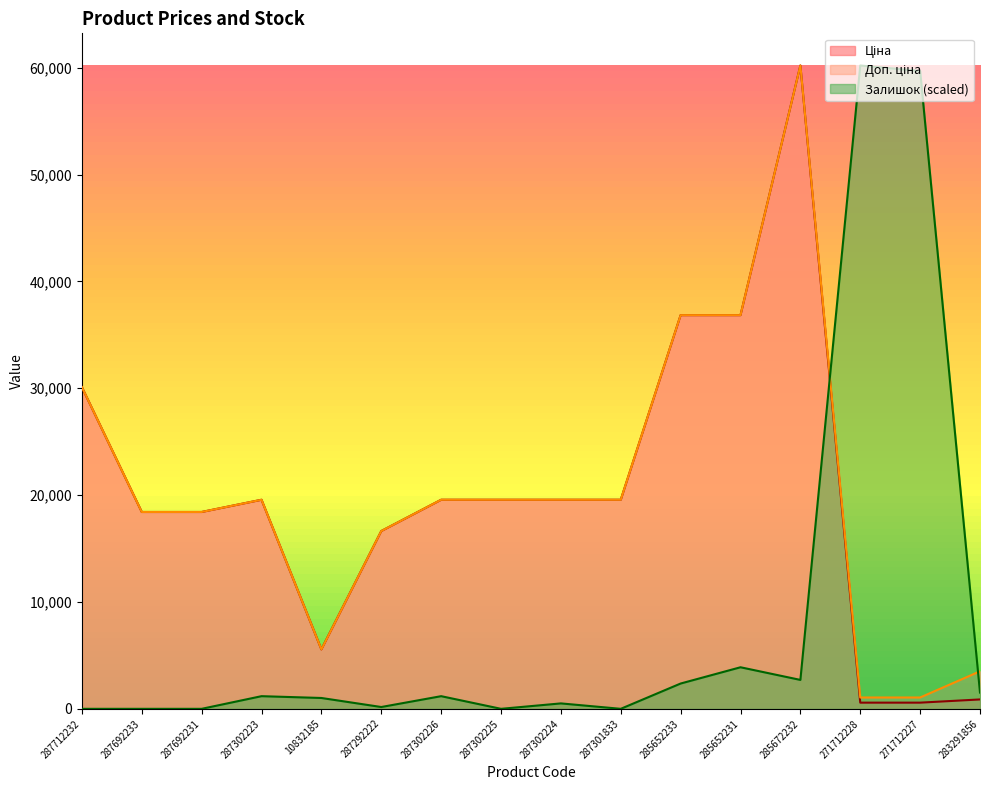

Reading left to right, list all the values displayed in this chart.

Ціна: 287712232=30102.8	287692233=18420.9	287692231=18420.9	287302223=19564.9	10832185=5560.3	287292222=16636.8	287302226=19564.9	287302225=19564.9	287302224=19564.9	287301833=19564.9	285652233=36841.8	285652231=36841.8	285672232=60205.6	271712228=578.1	271712227=578.1	283291856=878.0
Доп. ціна: 287712232=30102.8	287692233=18420.9	287692231=18420.9	287302223=19564.9	10832185=5560.3	287292222=16636.8	287302226=19564.9	287302225=19564.9	287302224=19564.9	287301833=19564.9	285652233=36841.8	285652231=36841.8	285672232=60205.6	271712228=1060.0	271712227=1060.0	283291856=3511.9
Залишок: 287712232=0.0	287692233=0.0	287692231=0.0	287302223=1183.8	10832185=1014.7	287292222=169.1	287302226=1183.8	287302225=0.0	287302224=507.4	287301833=0.0	285652233=2367.6	285652231=3889.7	285672232=2705.9	271712228=60205.6	271712227=59698.2	283291856=1522.1